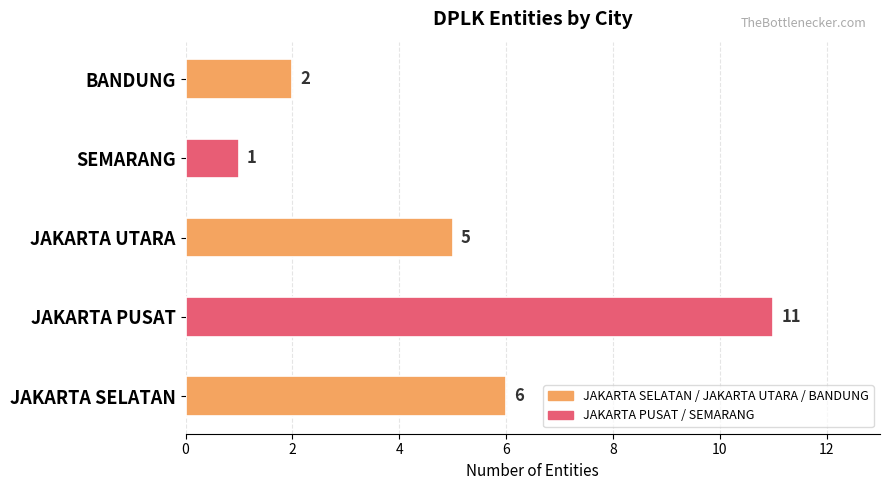

Reading bottom to top, what are all the values shown in this chart?

JAKARTA SELATAN=6	JAKARTA PUSAT=11	JAKARTA UTARA=5	SEMARANG=1	BANDUNG=2